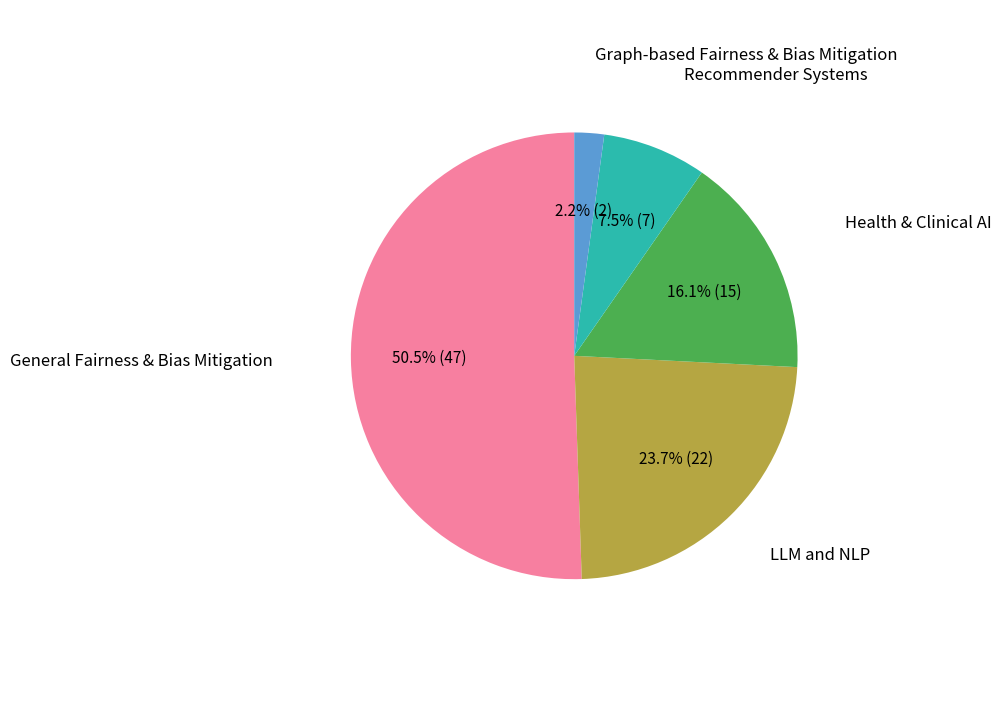

Does any single category account for the majority?

Yes